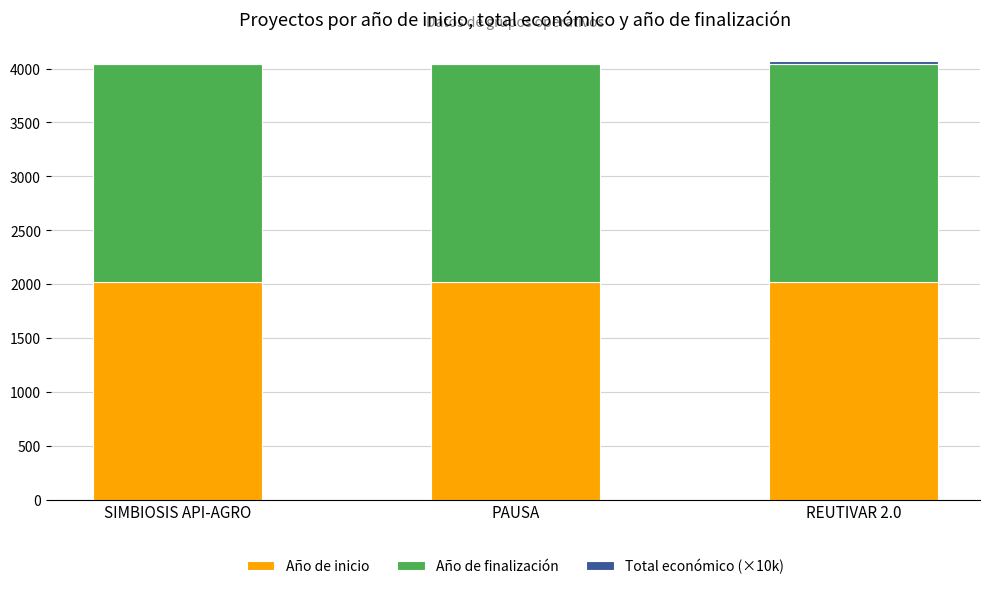

True or false: Año de inicio has a value of 2018.0 at SIMBIOSIS API-AGRO.

True